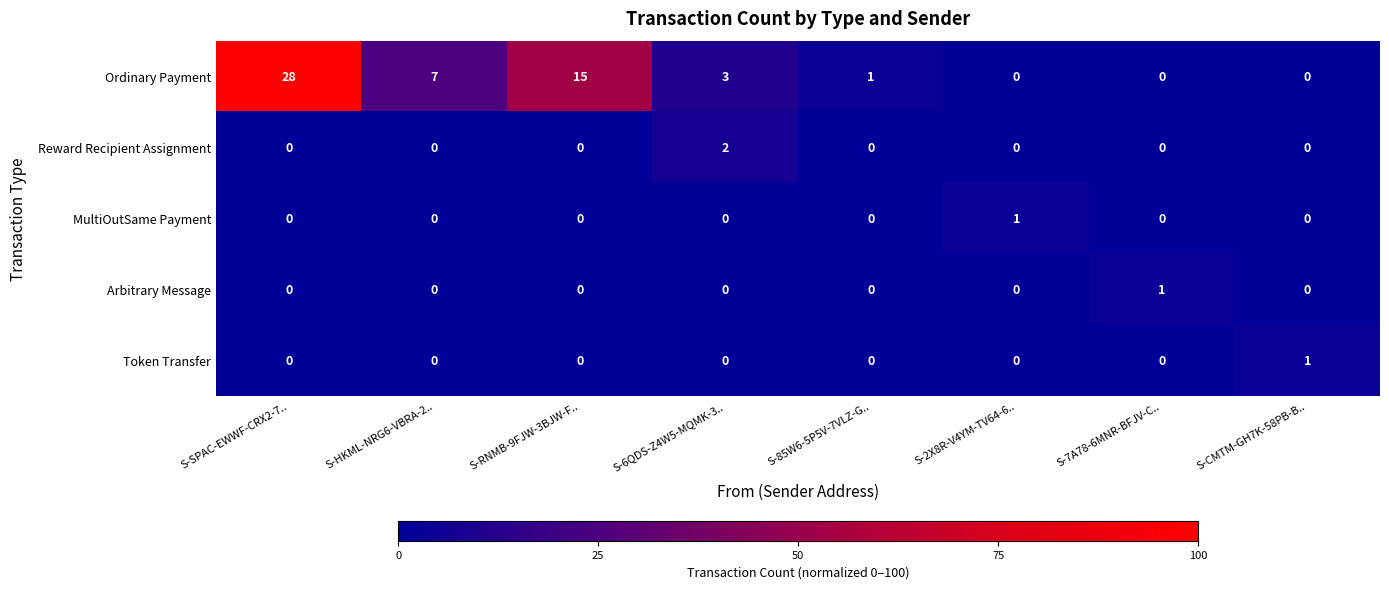

The value of Ordinary Payment at S-7A78-6MNR-BFJV-C.. is -11. True or false?

False